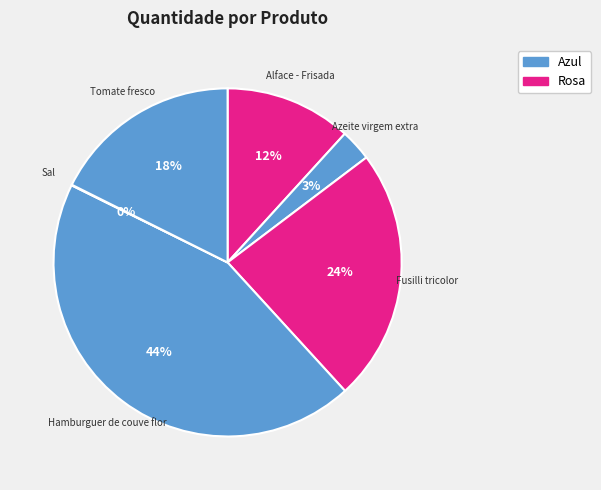

Rank the categories by value from lowest to highest.

Sal, Azeite virgem extra, Alface - Frisada, Tomate fresco, Fusilli tricolor, Hamburguer de couve flor